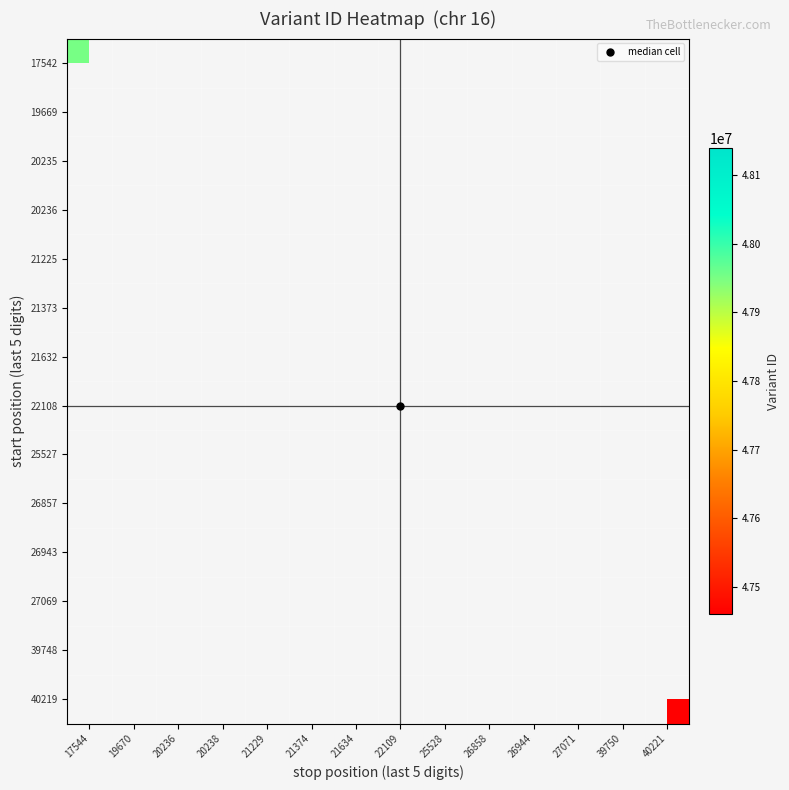

Rank the series by their average value, from lowest to highest.

17542, 19669, 20235, 20236, 21225, 21373, 21632, 22108, 25527, 26857, 26943, 27069, 39748, 40219